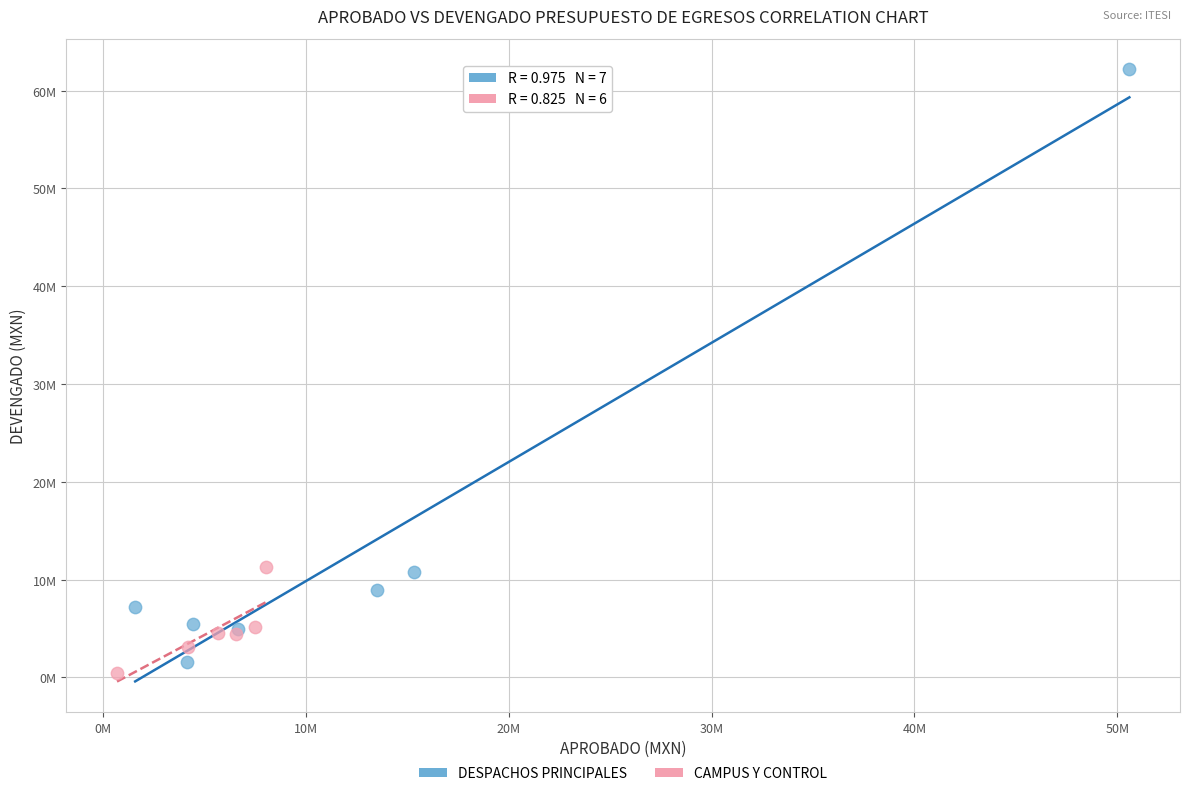

What are all the series names shown in the legend?

DESPACHOS PRINCIPALES, CAMPUS Y CONTROL